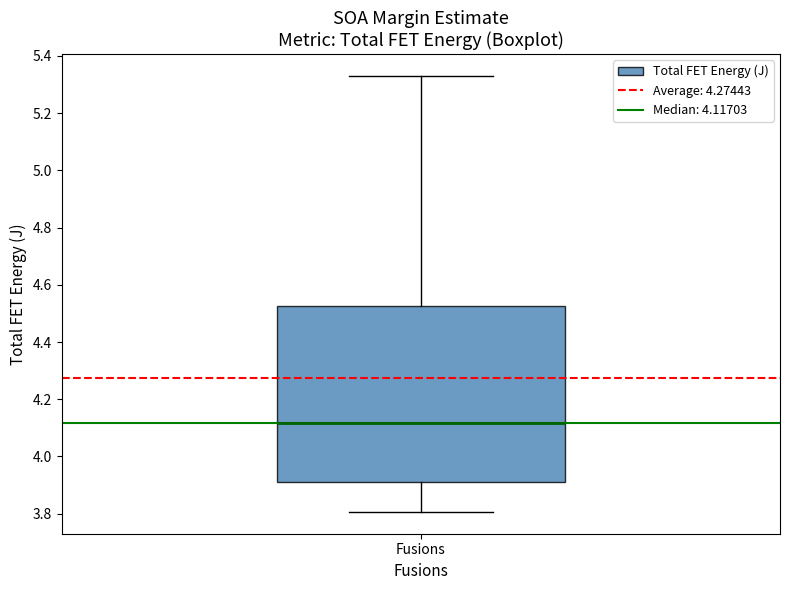

Read this box plot against the y-axis: the position of the median line, the range covered by the box, and the ends of both whiskers. The values are not printed on the chart, so give them approximately, as read against the axis.

median 4.12, box 3.92 to 4.52, whiskers 3.80 to 5.34